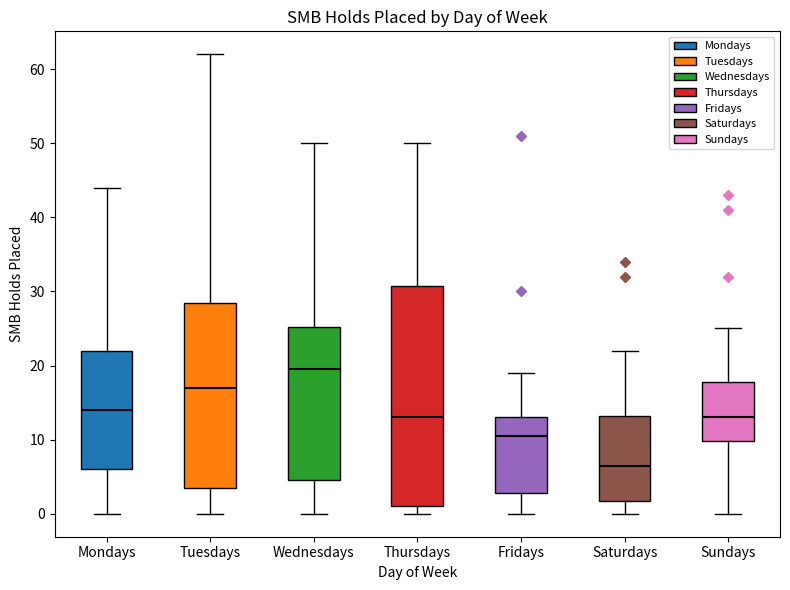

Reading left to right, transcribe this box plot: for each box, give where its median line is, the range the box spans, and where its two whiskers end, as read against the y-axis. The values are not printed on the chart, so give them approximately, as read against the axis.

Mondays: median 14, box 6 to 22, whiskers 0 to 44
Tuesdays: median 17, box 4 to 29, whiskers 0 to 62
Wednesdays: median 20, box 5 to 25, whiskers 0 to 50
Thursdays: median 13, box 1 to 31, whiskers 0 to 50
Fridays: median 11, box 3 to 13, whiskers 0 to 19
Saturdays: median 7, box 2 to 13, whiskers 0 to 22
Sundays: median 13, box 10 to 18, whiskers 0 to 25